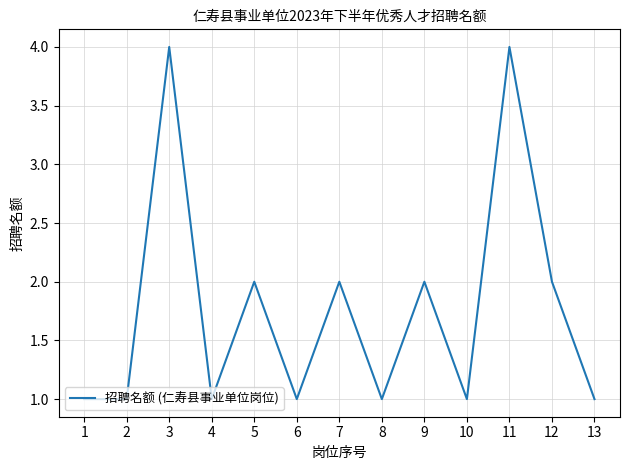

What is the sum of the values at 2 and 6?

2